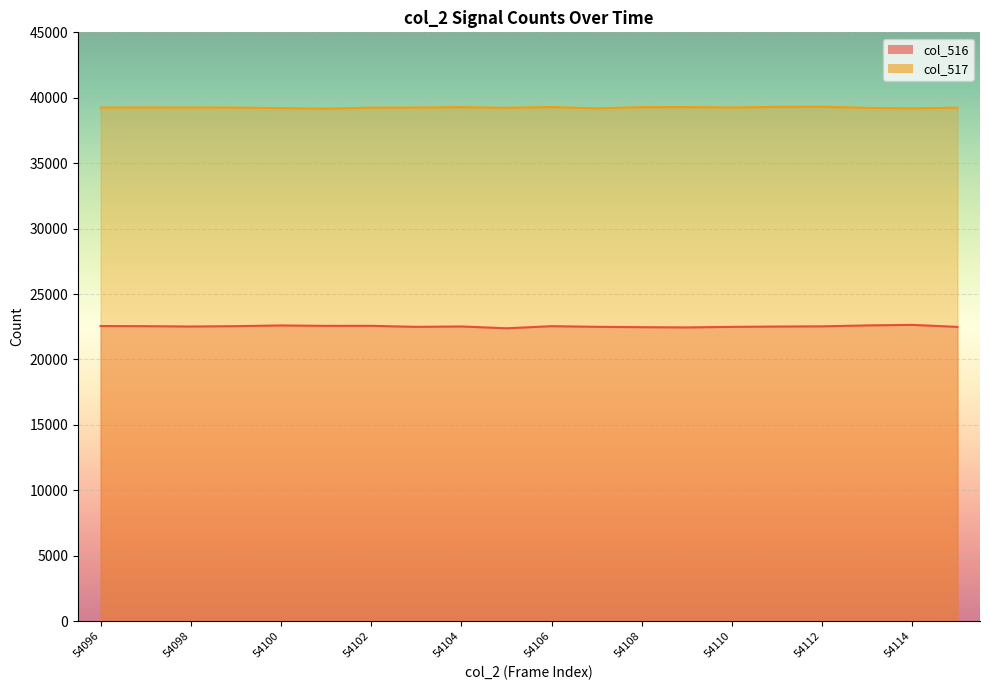

What is the highest value of the col_516 series?

22643